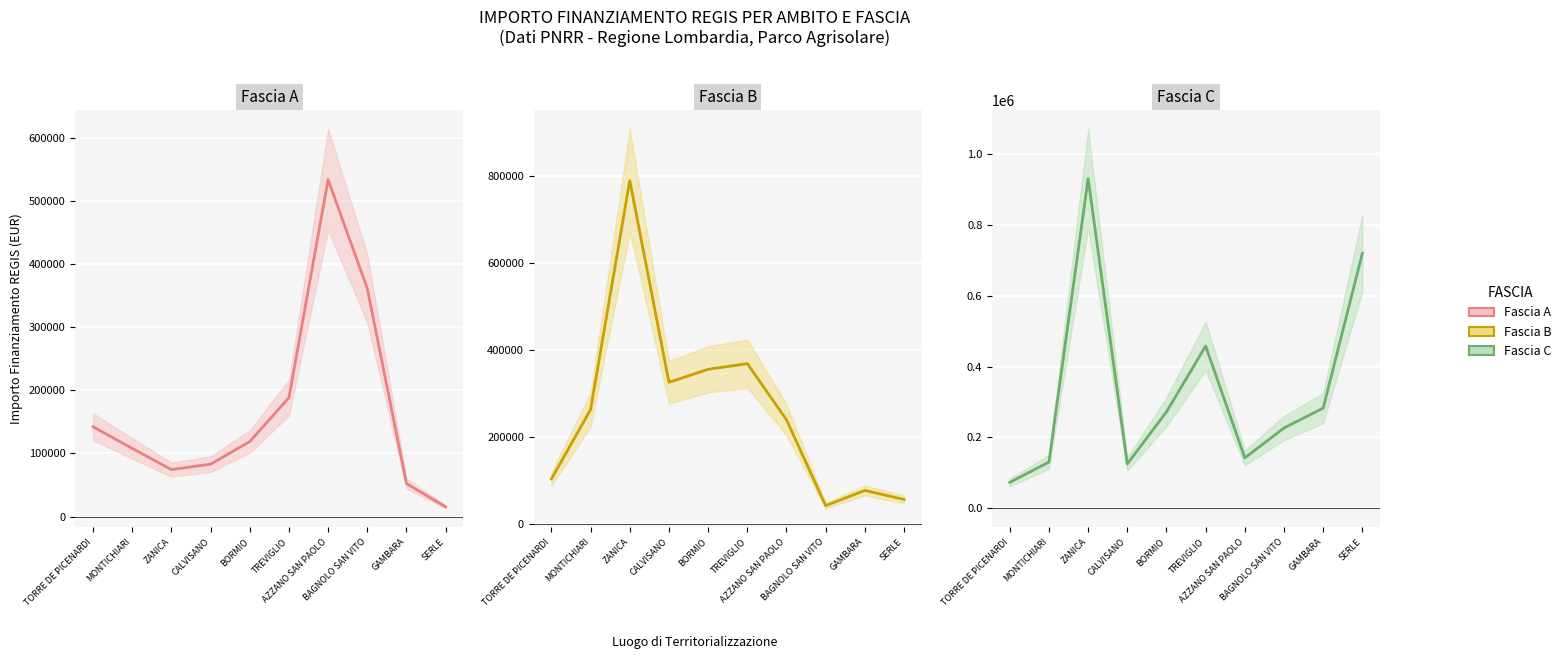

Between TORRE DE PICENARDI and ZANICA, which series saw the biggest shift?

Fascia C